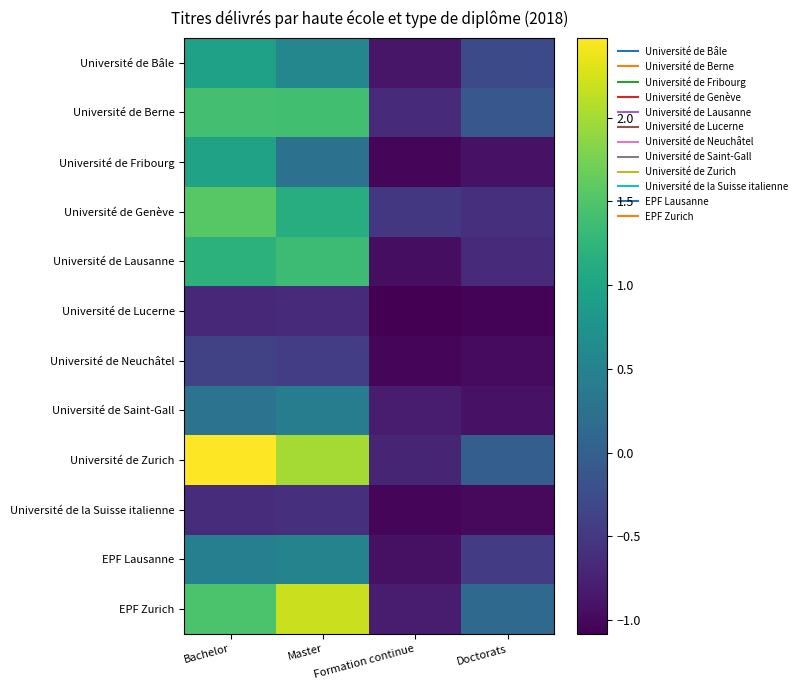

Rank the series by their maximum value, from lowest to highest.

Université de Lucerne, Université de la Suisse italienne, Université de Neuchâtel, Université de Saint-Gall, EPF Lausanne, Université de Bâle, Université de Fribourg, Université de Lausanne, Université de Berne, Université de Genève, EPF Zurich, Université de Zurich